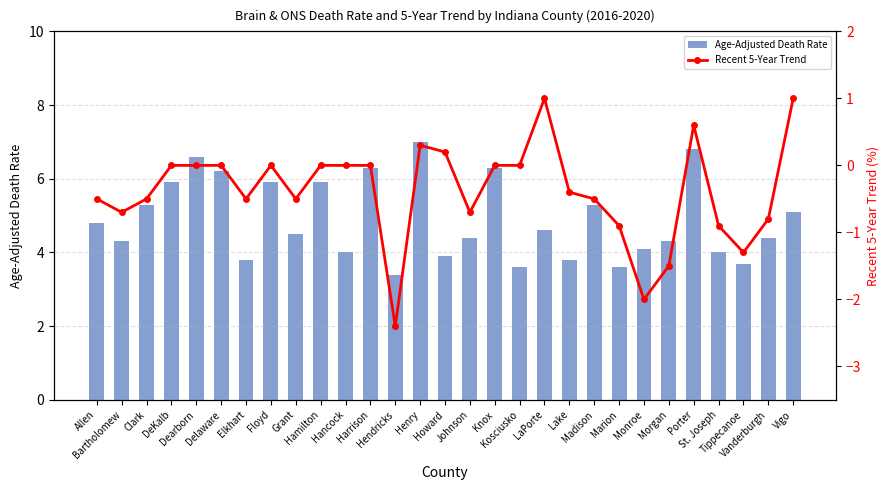

Reading left to right, what are all the values shown in this chart?

Age-Adjusted Death Rate: 4.8	4.3	5.3	5.9	6.6	6.2	3.8	5.9	4.5	5.9	4.0	6.3	3.4	7.0	3.9	4.4	6.3	3.6	4.6	3.8	5.3	3.6	4.1	4.3	6.8	4.0	3.7	4.4	5.1
Recent 5-Year Trend: -0.5	-0.7	-0.5	0.0	0.0	0.0	-0.5	0.0	-0.5	0.0	0.0	0.0	-2.4	0.3	0.2	-0.7	0.0	0.0	1.0	-0.4	-0.5	-0.9	-2.0	-1.5	0.6	-0.9	-1.3	-0.8	1.0